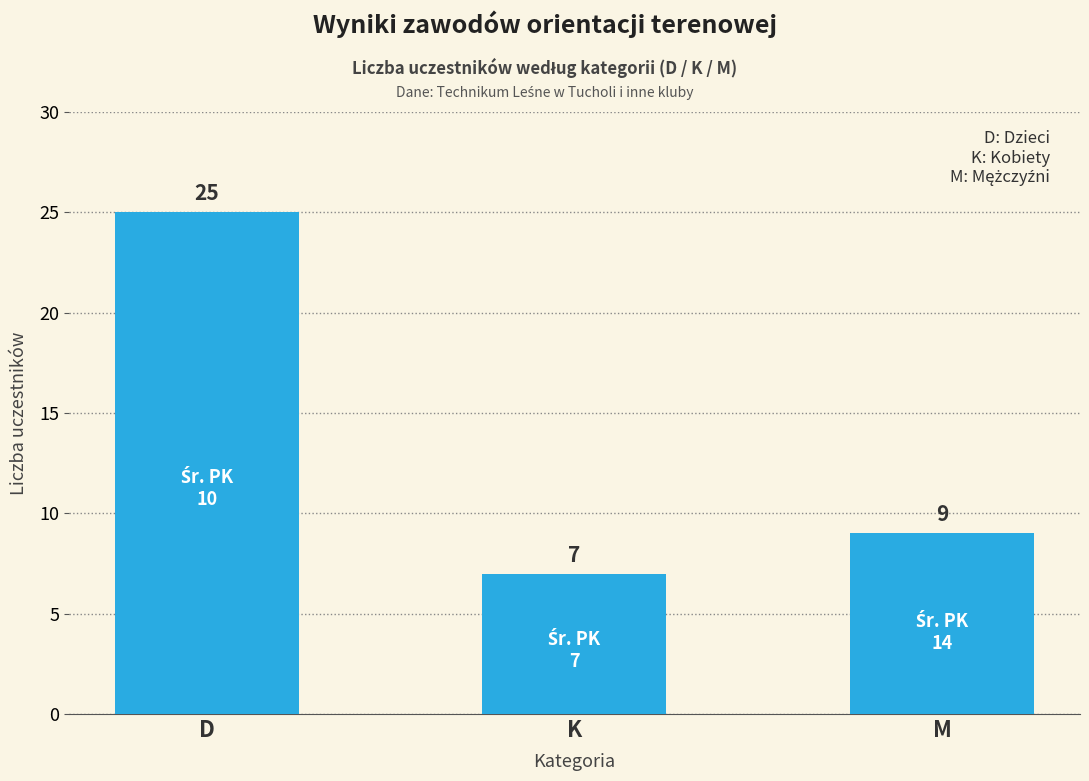

The chart shows a value of 7 at K. True or false?

True